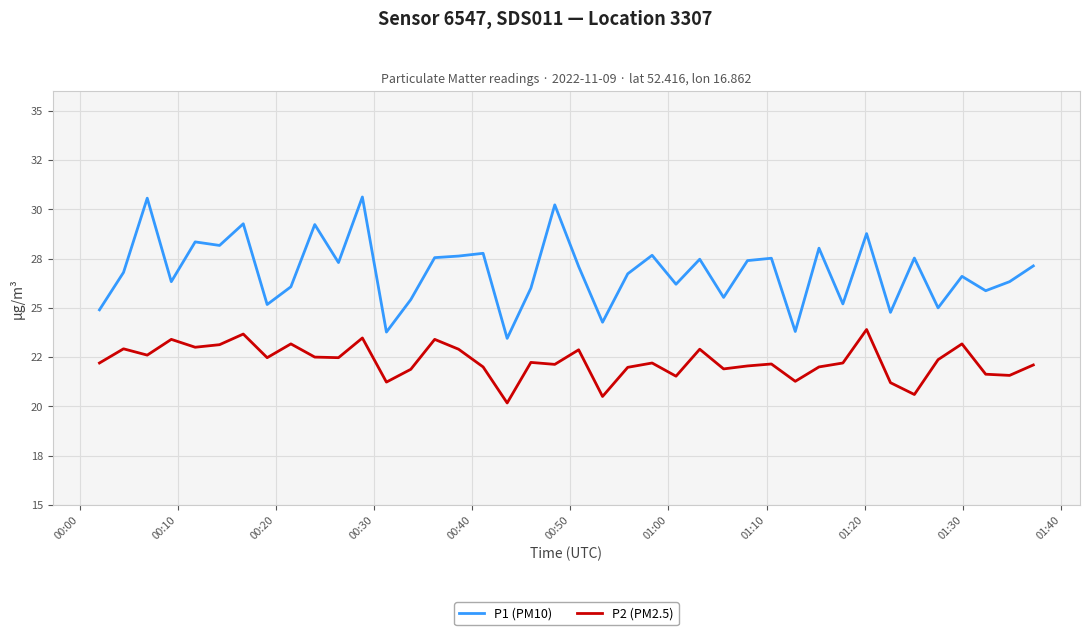

Reading left to right, list all the values displayed in this chart.

P1 (PM10): 24.9	26.8	30.6	26.3	28.4	28.2	29.3	25.2	26.1	29.2	27.3	30.6	23.8	25.4	27.6	27.6	27.8	23.4	26.0	30.2	27.1	24.3	26.7	27.7	26.2	27.5	25.5	27.4	27.5	23.8	28.0	25.2	28.8	24.8	27.5	25.0	26.6	25.9	26.3	27.1
P2 (PM2.5): 22.2	22.9	22.6	23.4	23.0	23.1	23.7	22.5	23.2	22.5	22.5	23.5	21.2	21.9	23.4	22.9	22.0	20.2	22.2	22.1	22.9	20.5	22.0	22.2	21.5	22.9	21.9	22.1	22.1	21.3	22.0	22.2	23.9	21.2	20.6	22.4	23.2	21.6	21.6	22.1